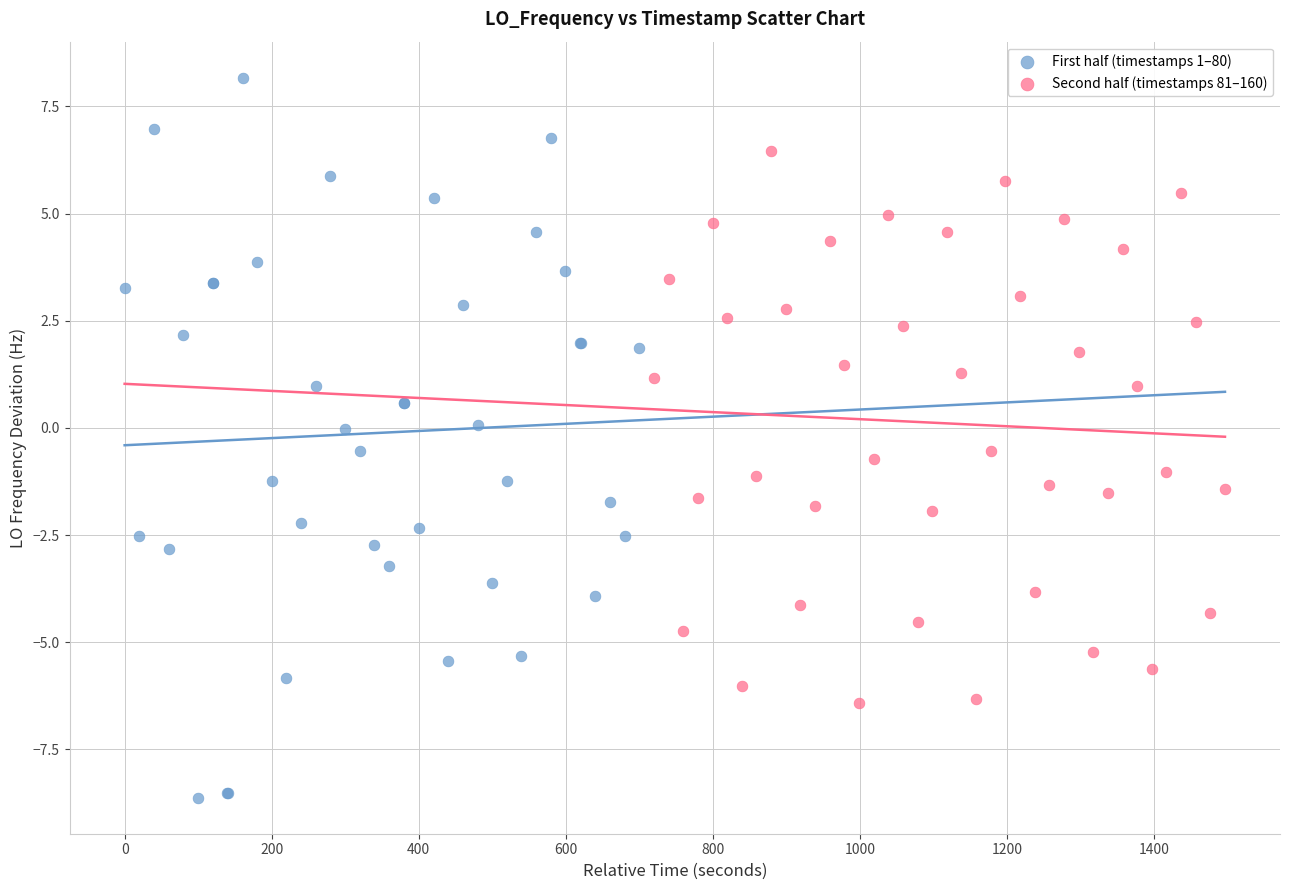

Which series contains the highest Y value?

First half (timestamps 1–80)